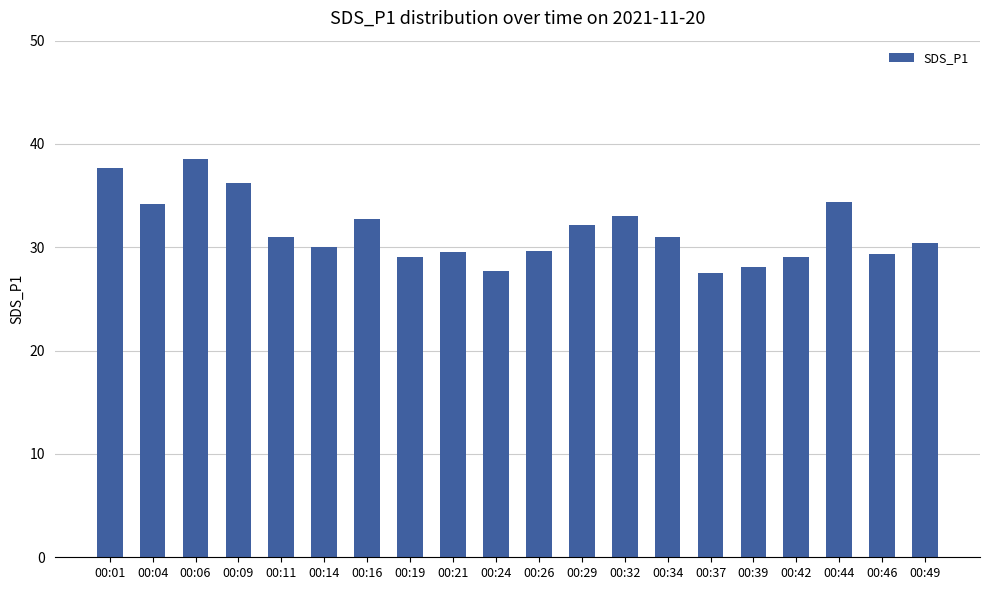

Where is the data nearest to the value 32?

00:29